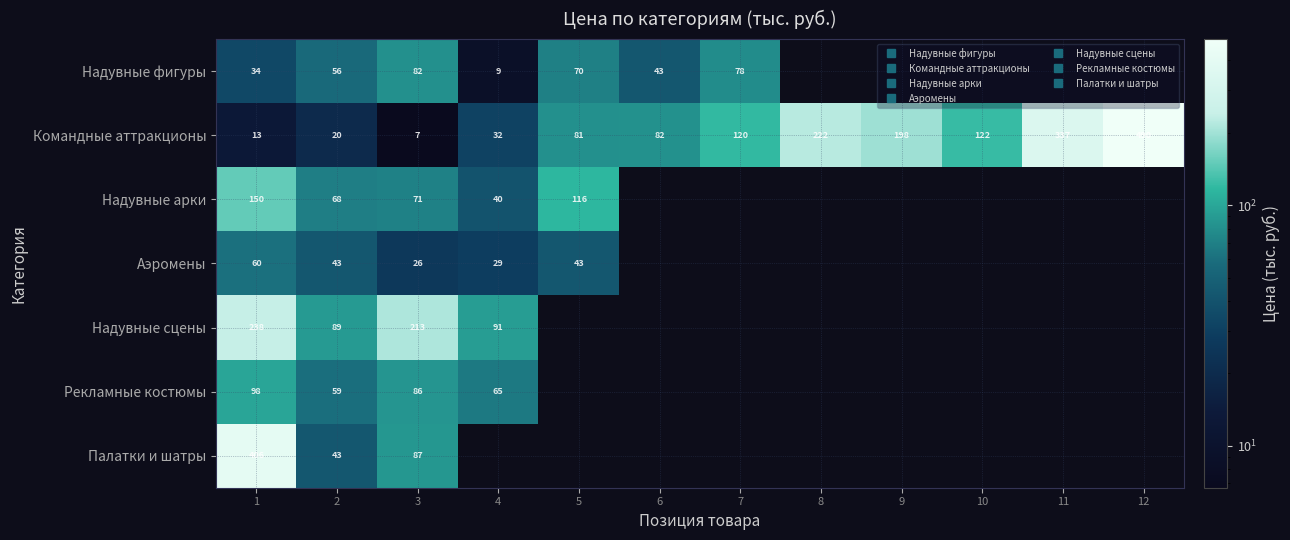

Between 1 and 3, which is larger?

3